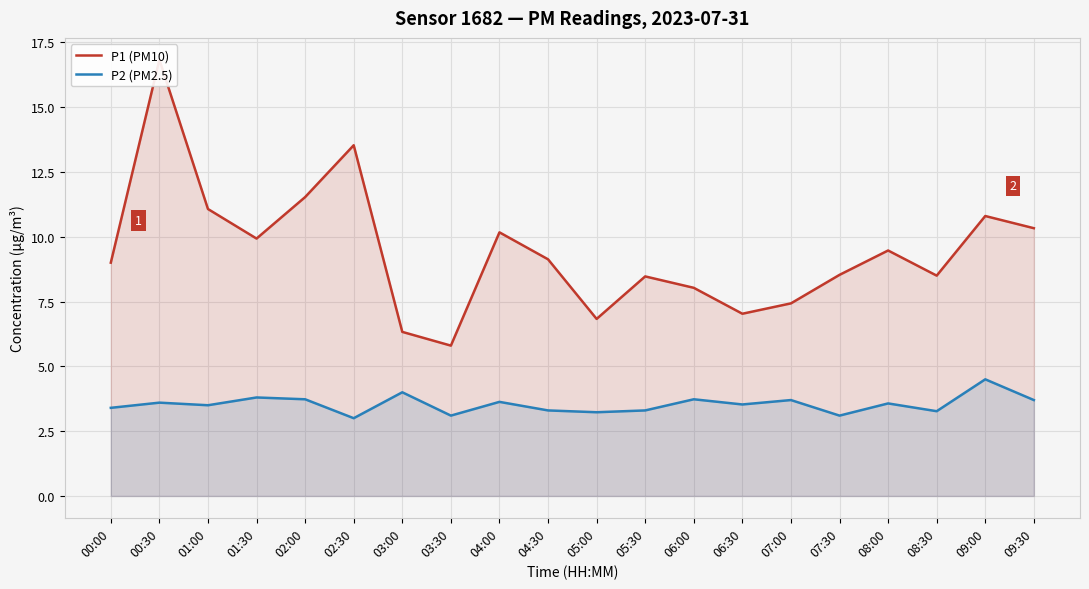

Reading left to right, extract all data points from this chart.

P1 (PM10): 00:00=9.0	00:30=16.8	01:00=11.1	01:30=9.9	02:00=11.5	02:30=13.5	03:00=6.3	03:30=5.8	04:00=10.2	04:30=9.1	05:00=6.8	05:30=8.5	06:00=8.0	06:30=7.0	07:00=7.4	07:30=8.5	08:00=9.5	08:30=8.5	09:00=10.8	09:30=10.3
P2 (PM2.5): 00:00=3.4	00:30=3.6	01:00=3.5	01:30=3.8	02:00=3.7	02:30=3.0	03:00=4.0	03:30=3.1	04:00=3.6	04:30=3.3	05:00=3.2	05:30=3.3	06:00=3.7	06:30=3.5	07:00=3.7	07:30=3.1	08:00=3.6	08:30=3.3	09:00=4.5	09:30=3.7